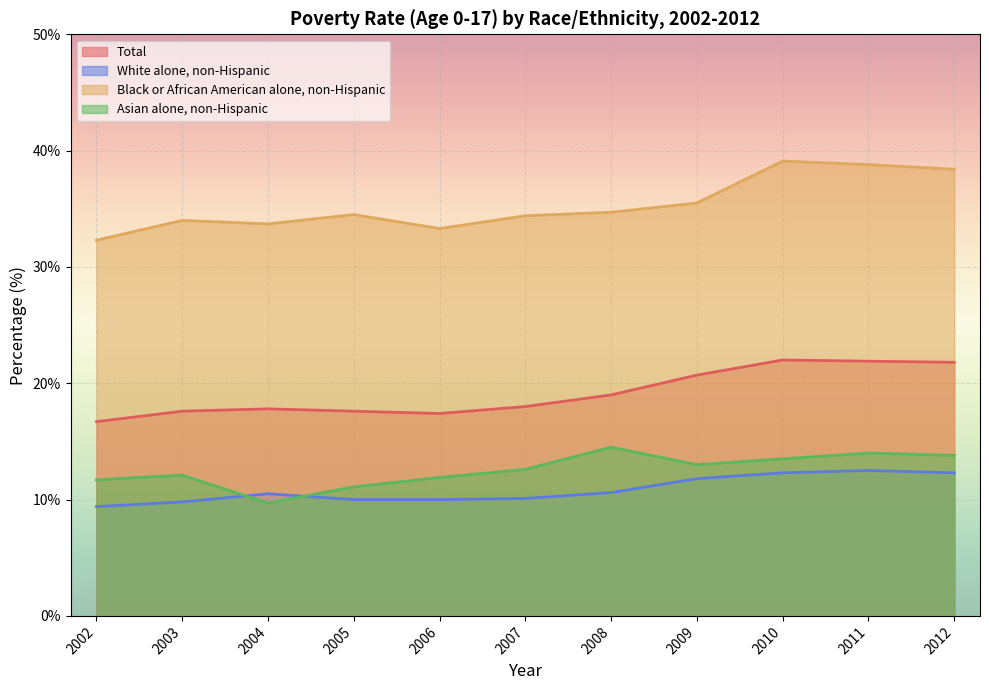

Where does the White alone, non-Hispanic series first go above 10?

2004